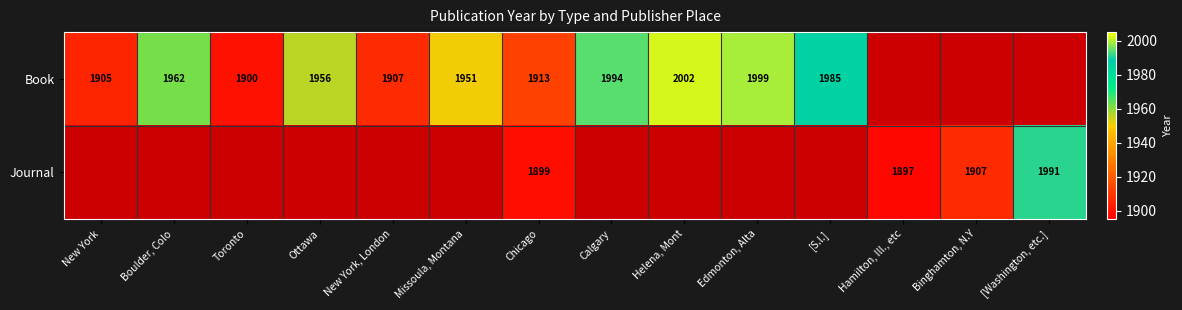

At how many categories does at least one series exceed 1985?

4